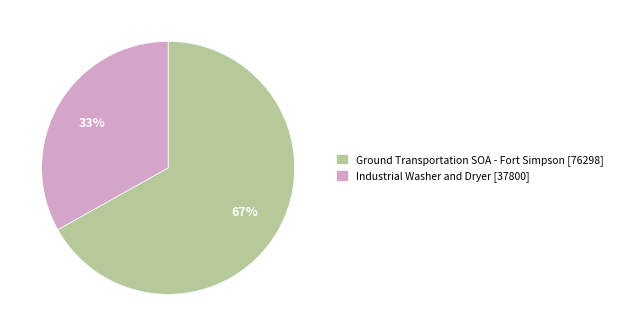

What percentage is the Industrial Washer and Dryer slice, to the nearest percent?

33%